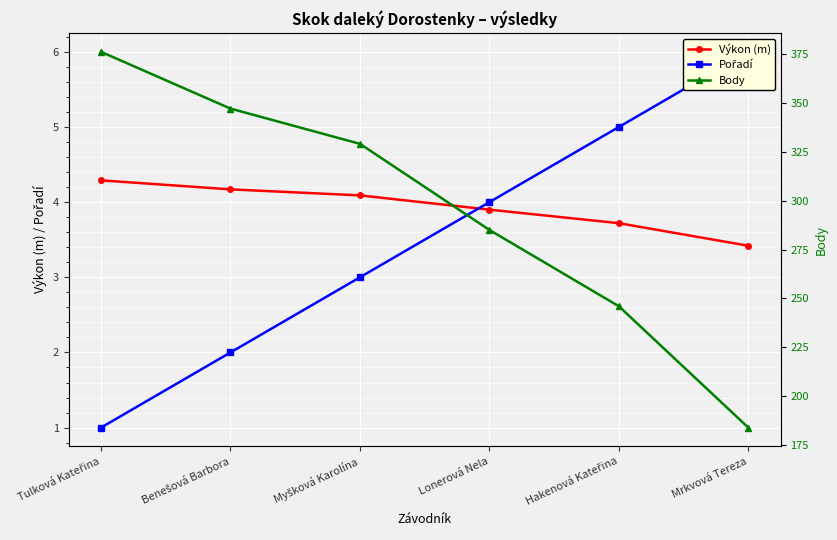

Is it true that Pořadí equals 5.0 at Hakenová Kateřina?

True